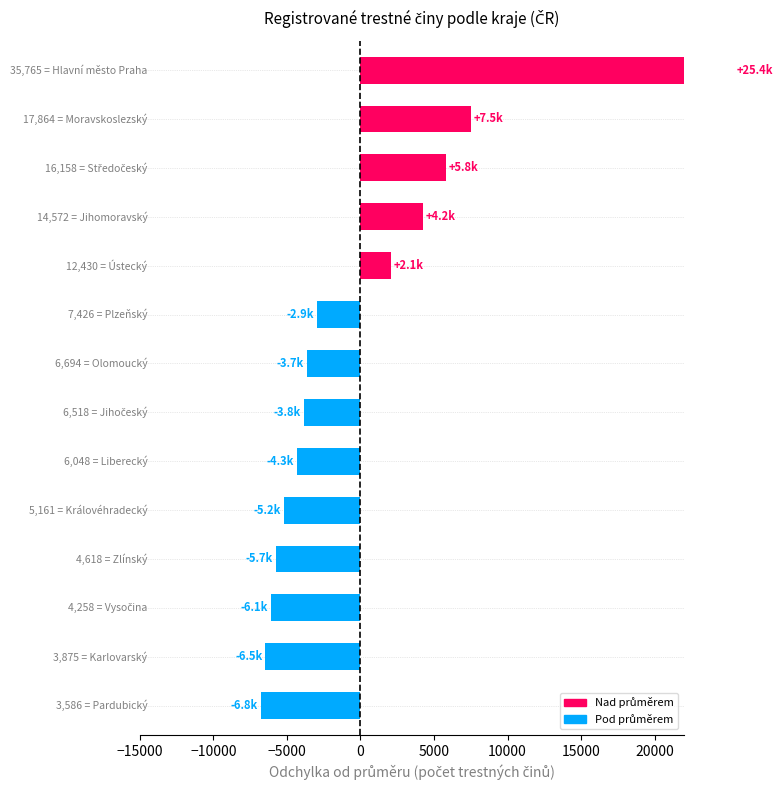

How many values exceed -3661?

6